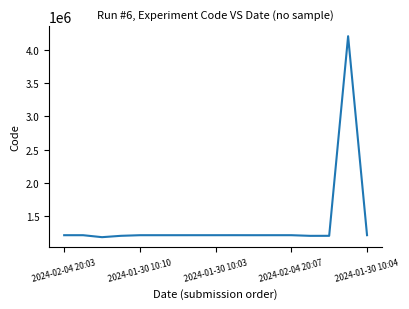

What is the difference between the maximum and minimum values?

3029723